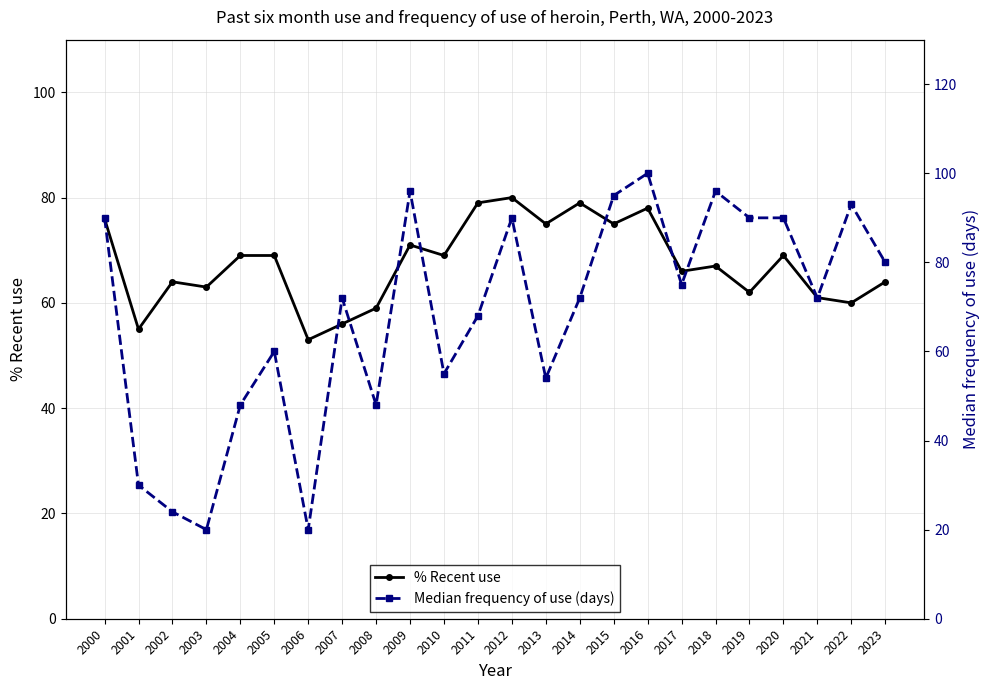

What are all the series names shown in the legend?

% Recent use, Median frequency of use (days)